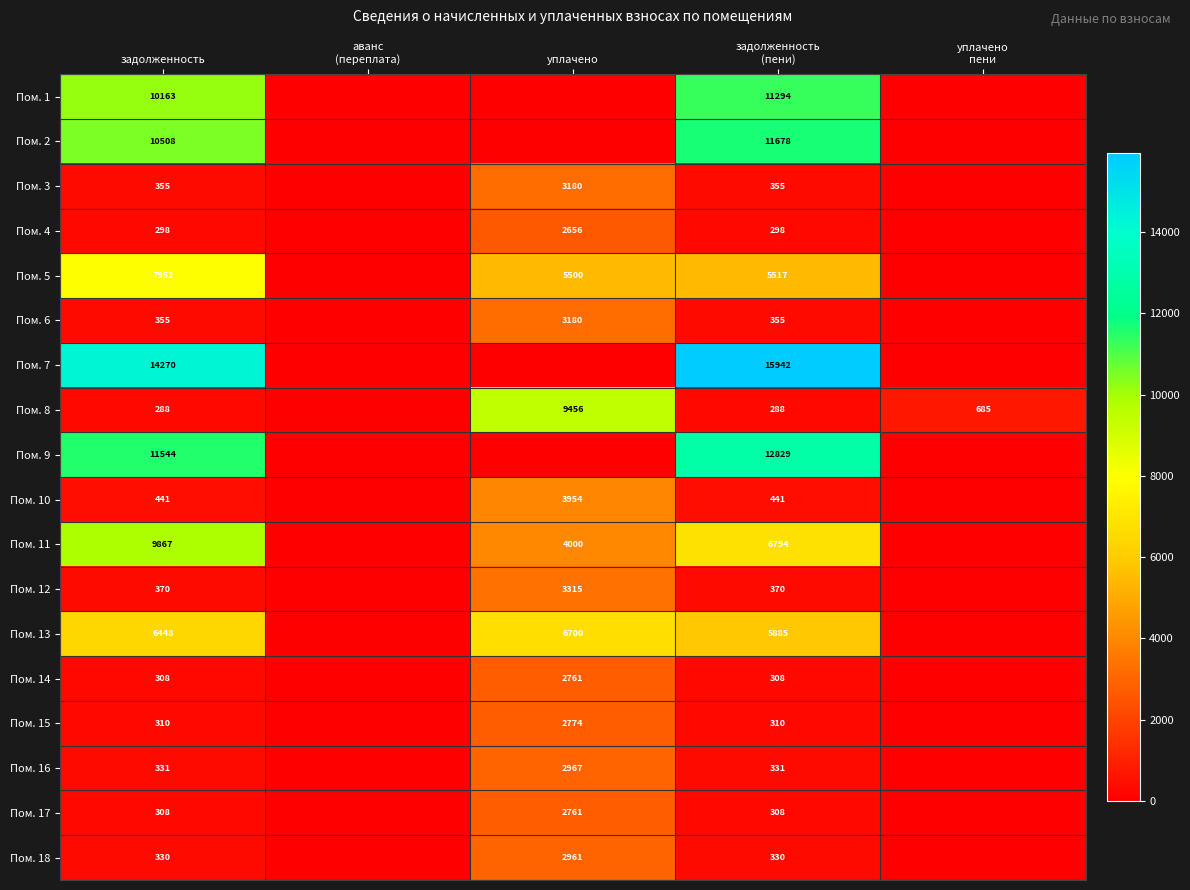

Is the value of Пом. 5 at уплачено greater than the value of Пом. 13 at уплачено?

No